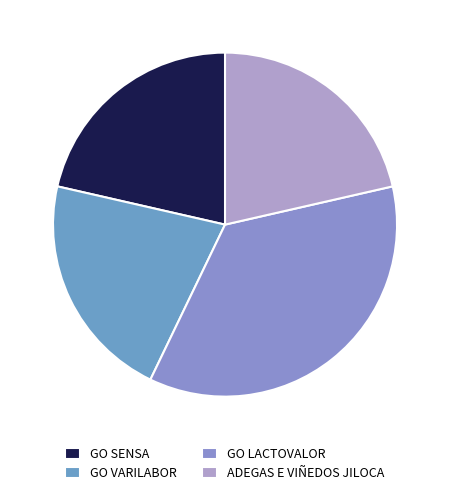

Does ADEGAS E VIÑEDOS JILOCA account for over 50% of the chart?

No